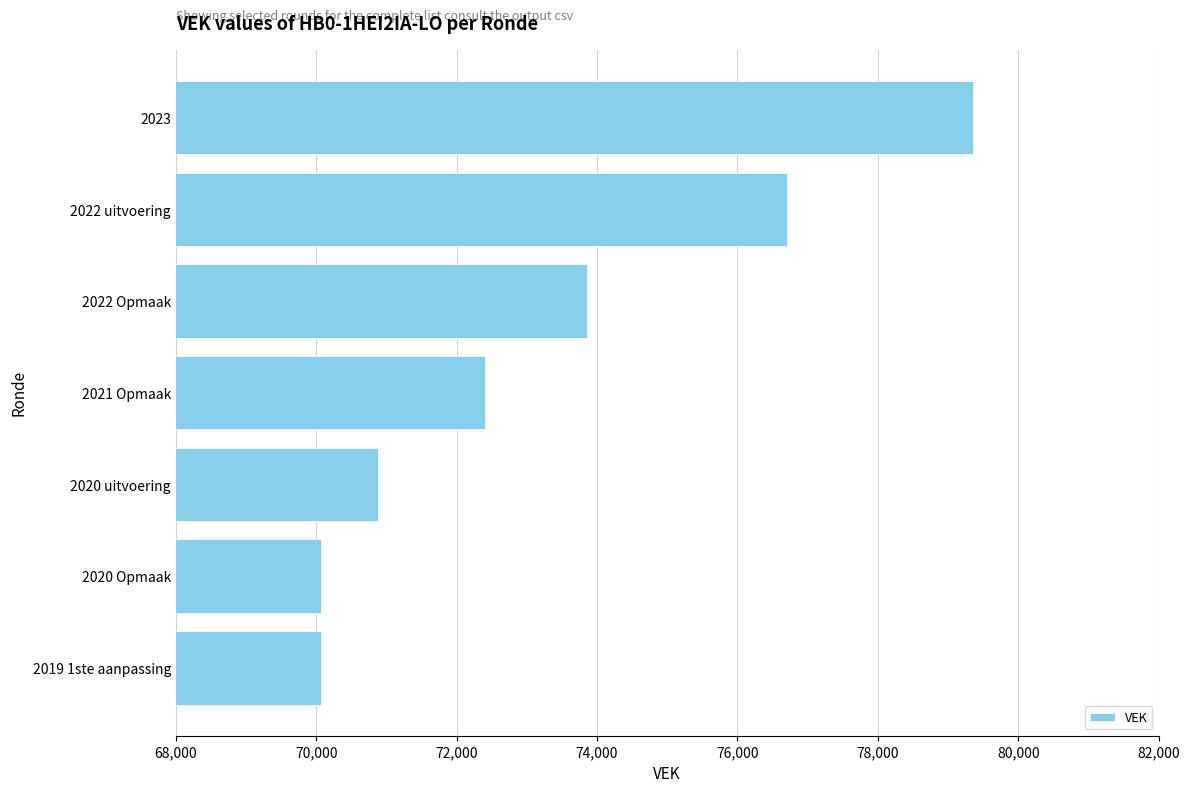

What is the maximum value shown in the chart?

79355